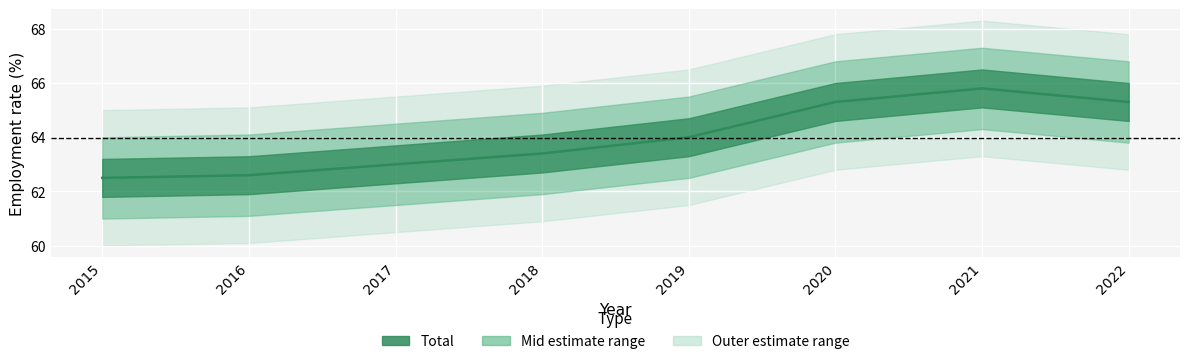

At which label does the data first exceed 64?

2020